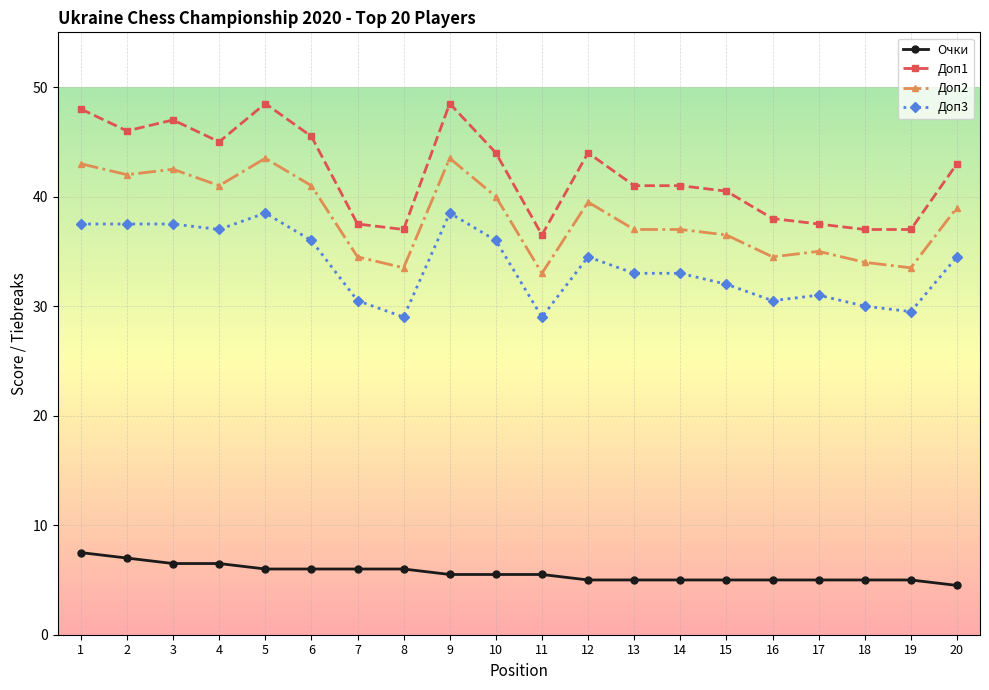

Reading left to right, extract all data points from this chart.

Очки: 7.5	7.0	6.5	6.5	6.0	6.0	6.0	6.0	5.5	5.5	5.5	5.0	5.0	5.0	5.0	5.0	5.0	5.0	5.0	4.5
Доп1: 48.0	46.0	47.0	45.0	48.5	45.5	37.5	37.0	48.5	44.0	36.5	44.0	41.0	41.0	40.5	38.0	37.5	37.0	37.0	43.0
Доп2: 43.0	42.0	42.5	41.0	43.5	41.0	34.5	33.5	43.5	40.0	33.0	39.5	37.0	37.0	36.5	34.5	35.0	34.0	33.5	39.0
Доп3: 37.5	37.5	37.5	37.0	38.5	36.0	30.5	29.0	38.5	36.0	29.0	34.5	33.0	33.0	32.0	30.5	31.0	30.0	29.5	34.5